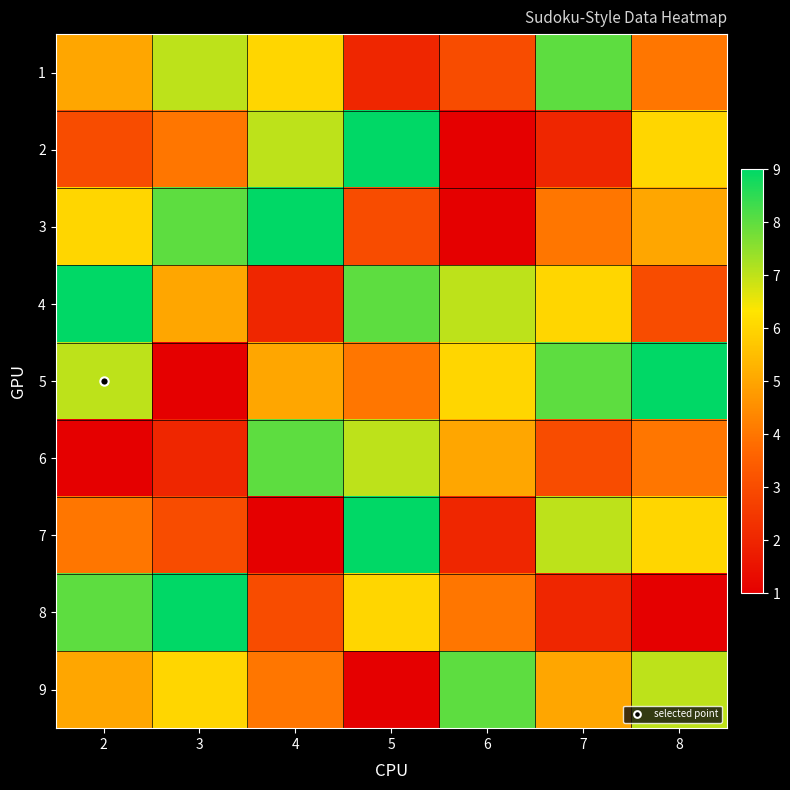

Reading left to right, extract all data points from this chart.

1: 2=5	3=7	4=6	5=2	6=3	7=8	8=4
2: 2=3	3=4	4=7	5=9	6=1	7=2	8=6
3: 2=6	3=8	4=9	5=3	6=1	7=4	8=5
4: 2=9	3=5	4=2	5=8	6=7	7=6	8=3
5: 2=7	3=1	4=5	5=4	6=6	7=8	8=9
6: 2=1	3=2	4=8	5=7	6=5	7=3	8=4
7: 2=4	3=3	4=1	5=9	6=2	7=7	8=6
8: 2=8	3=9	4=3	5=6	6=4	7=2	8=1
9: 2=5	3=6	4=4	5=1	6=8	7=5	8=7